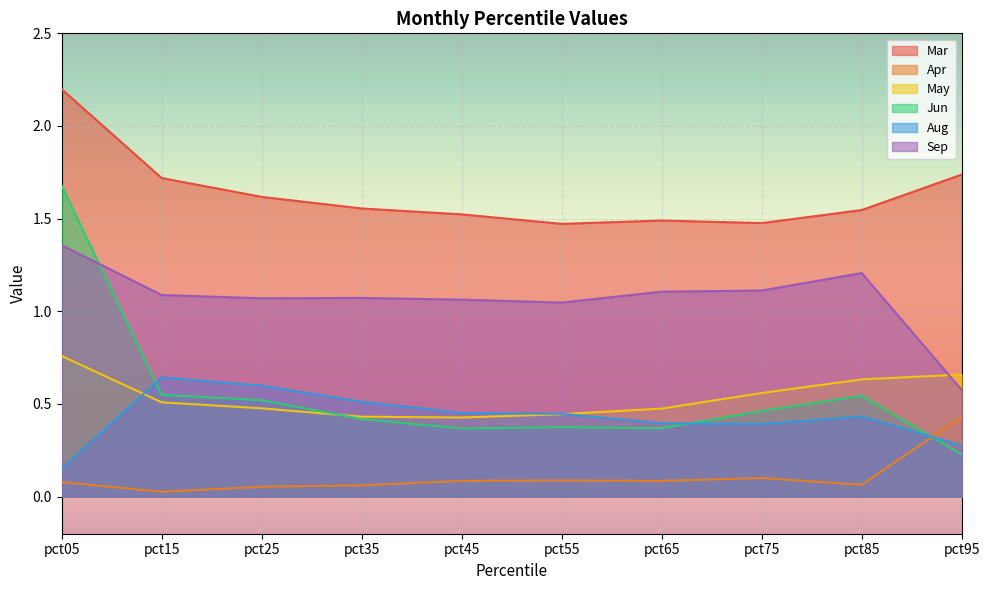

The value of Jun at pct85 is 0.5. True or false?

True